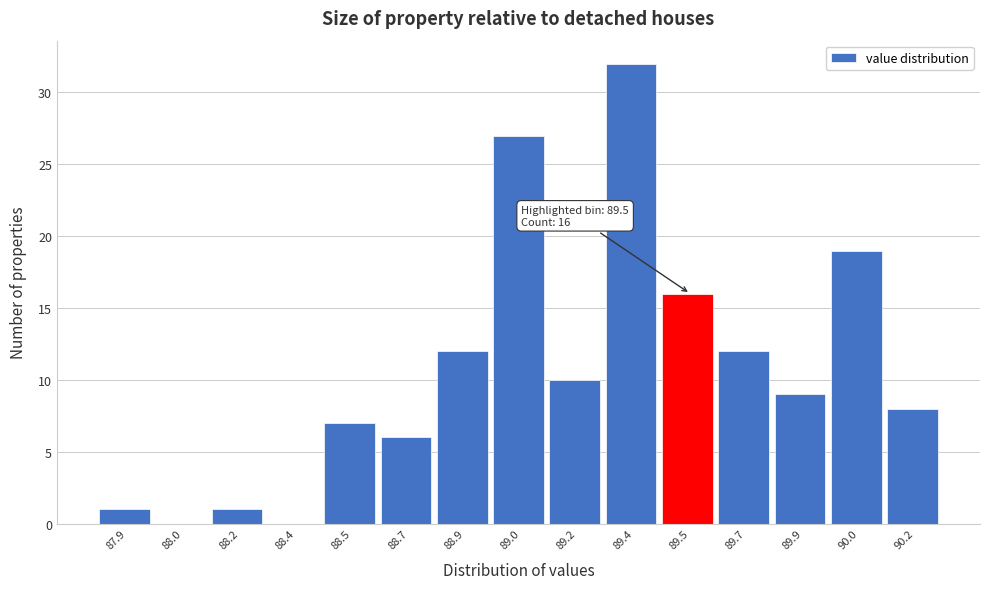

Read the value at 89.2.

10